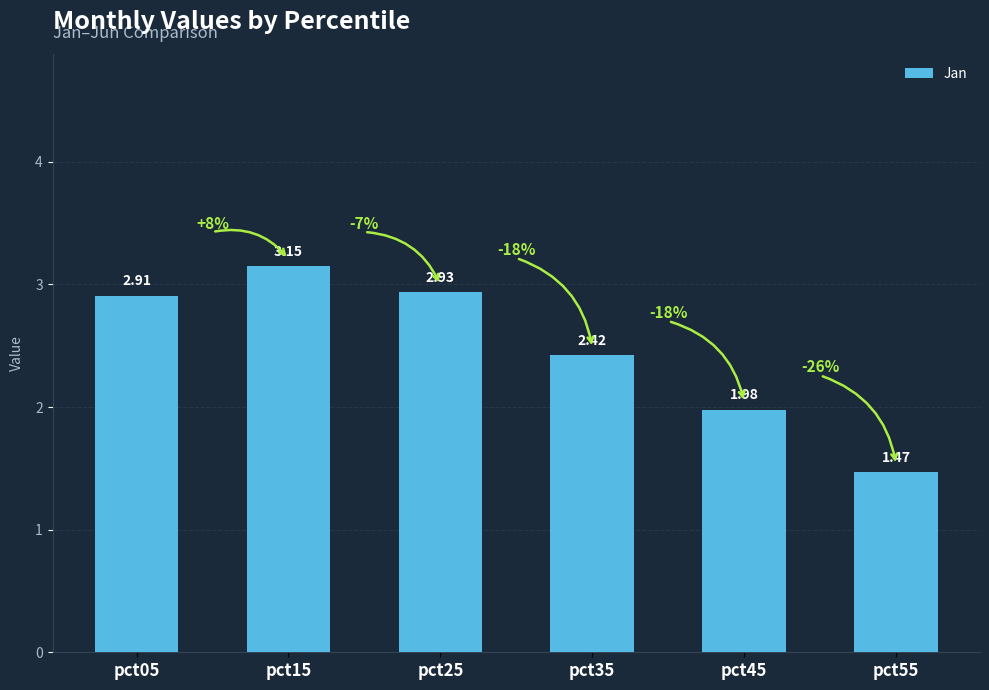

Rank the categories by value from highest to lowest.

pct15, pct25, pct05, pct35, pct45, pct55